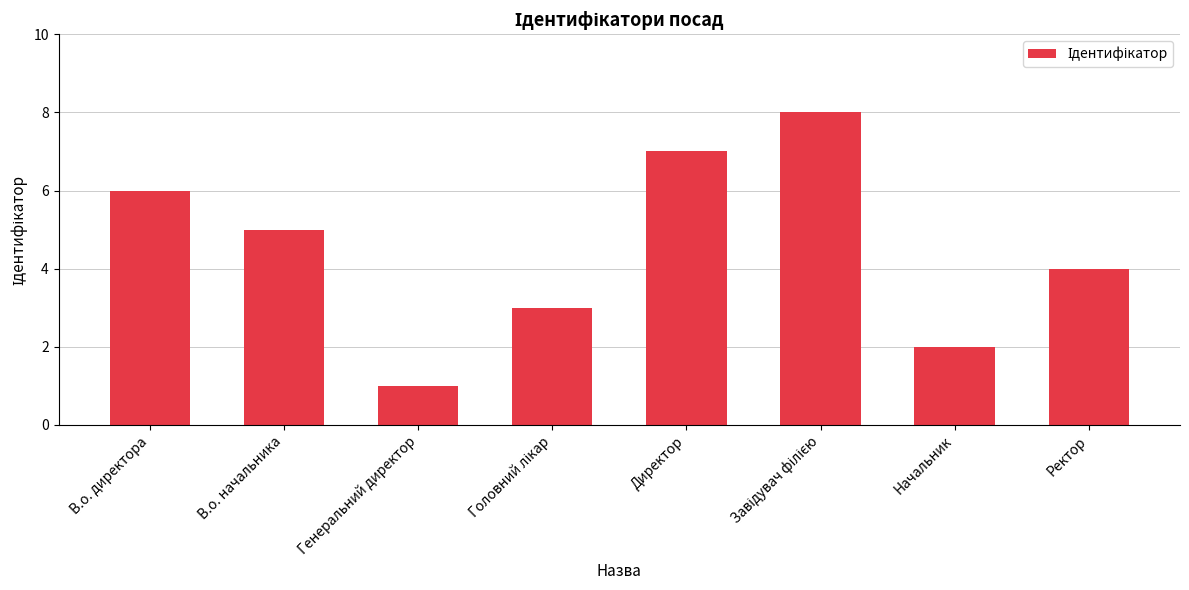

What is the difference between the second highest and minimum values?

6